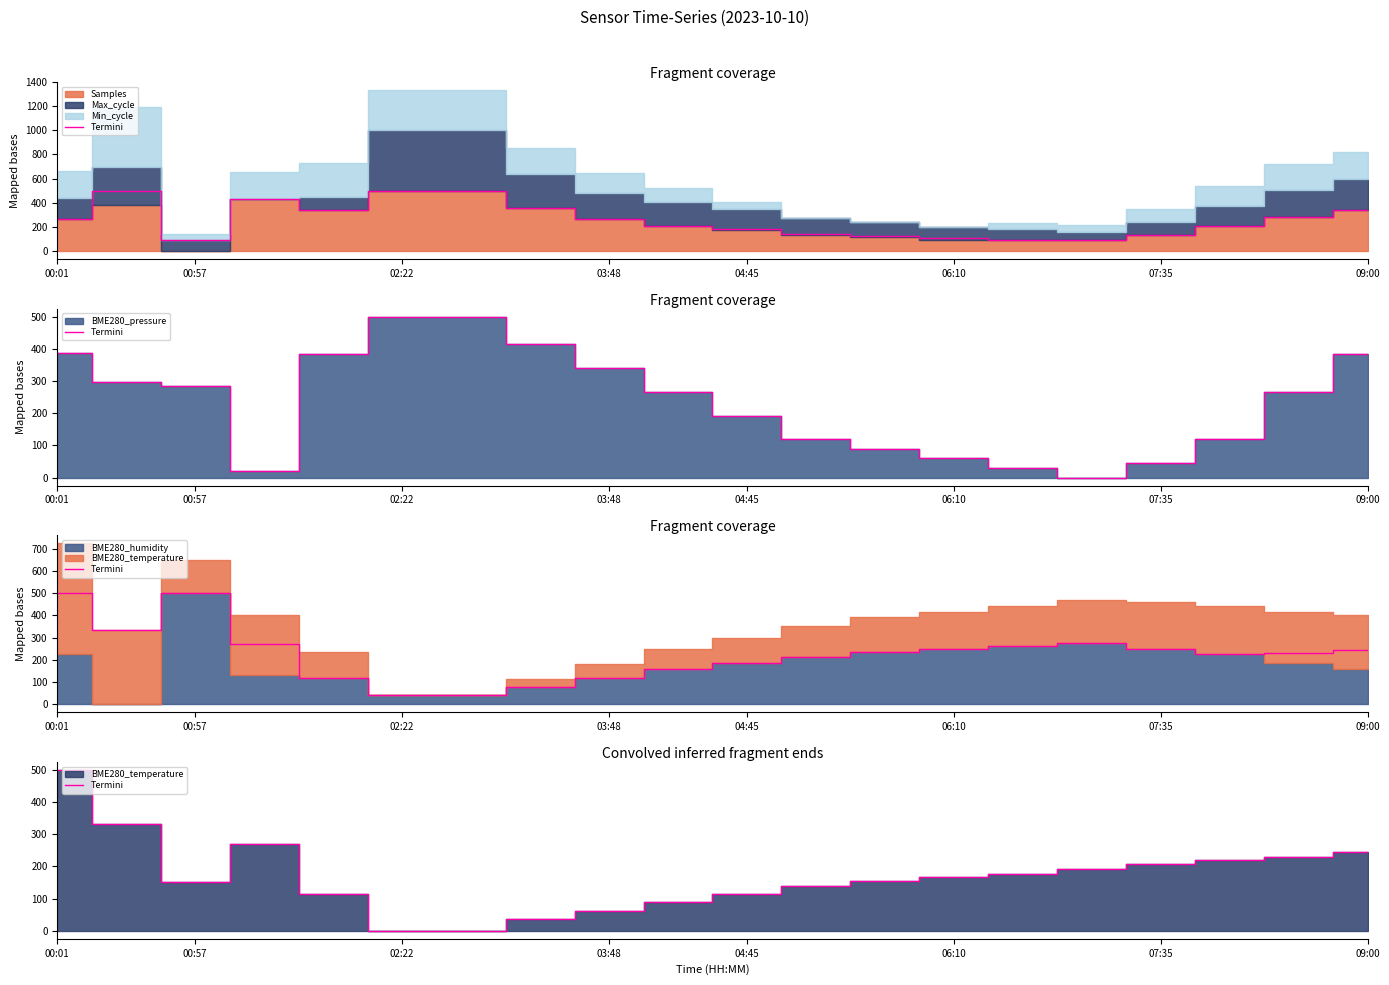

What is the label of the 4th point from the left?

03:48